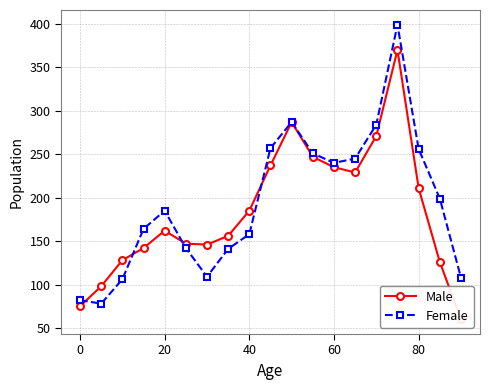

List the series in order of their overall mean, lowest first.

Male, Female